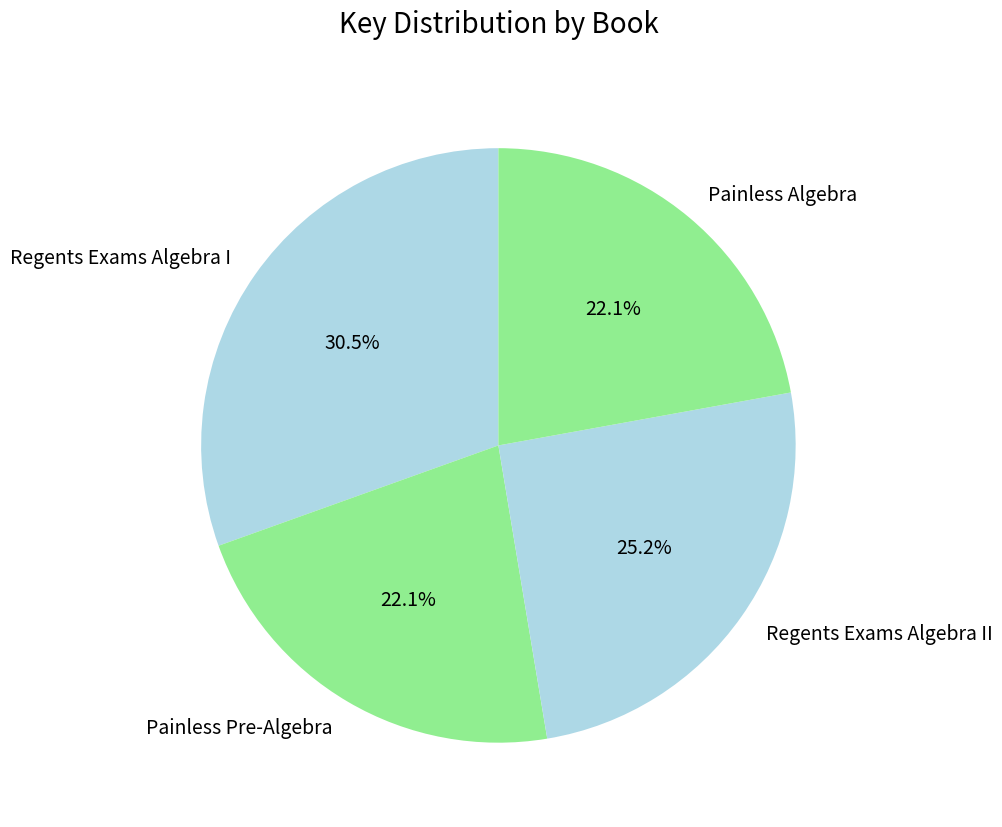

Does any single category account for the majority?

No